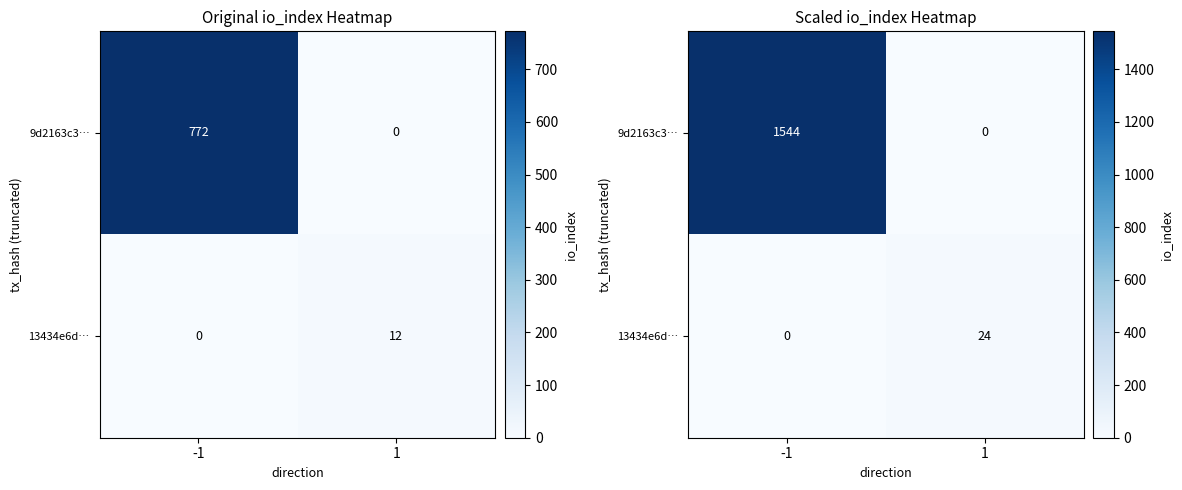

True or false: 13434e6d… has a value of 34 at 1.

False